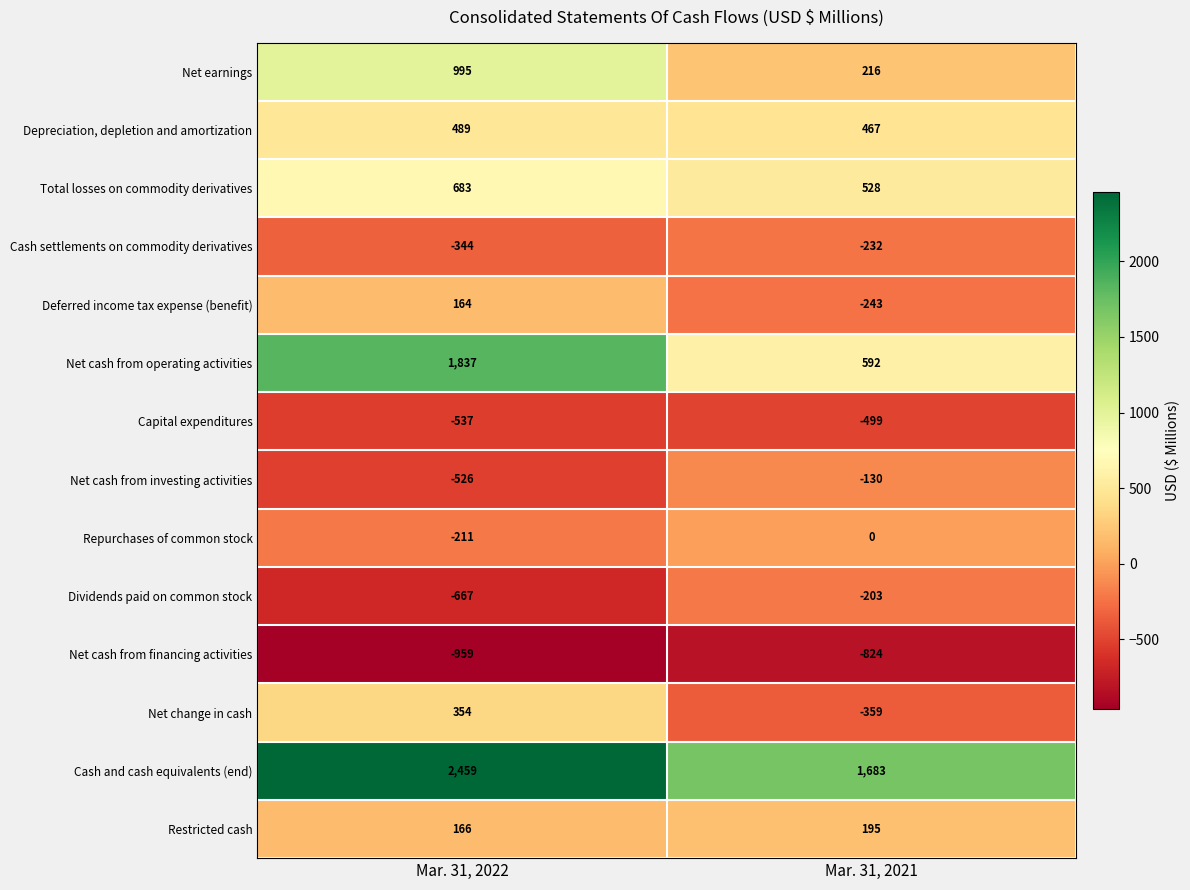

At which category is the sum across all series the highest?

Mar. 31, 2022